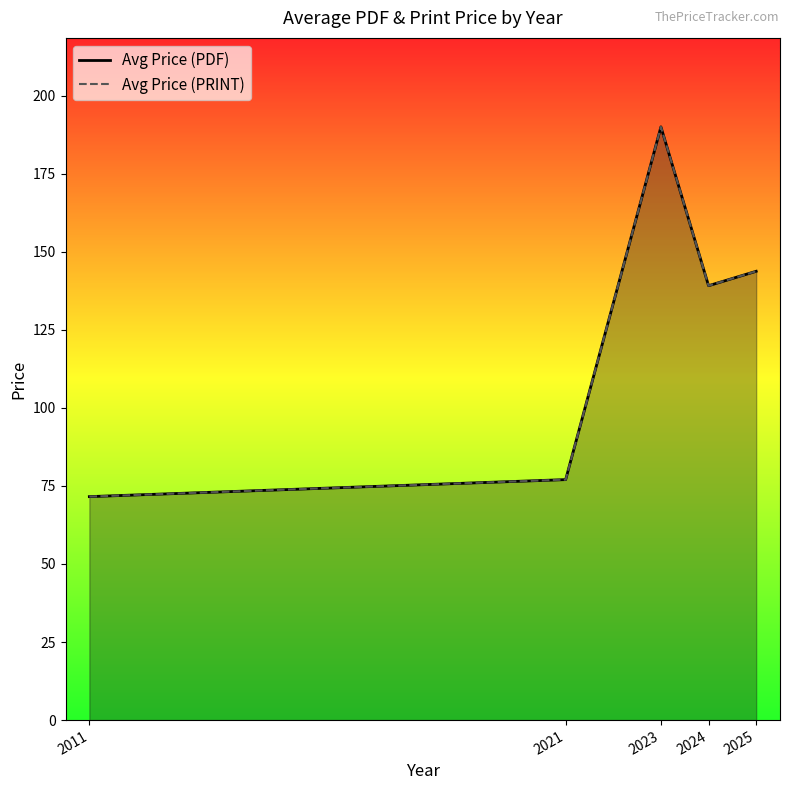

What is the total value across all series at 2025?

287.5